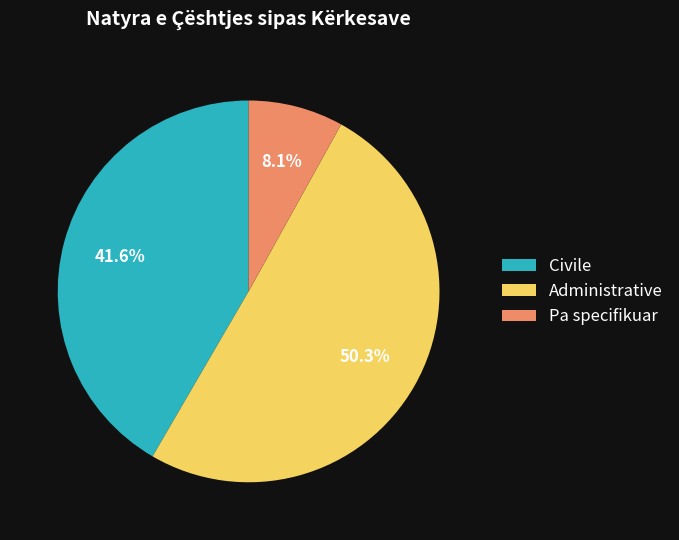

To the nearest percent, what is the average slice percentage?

33%